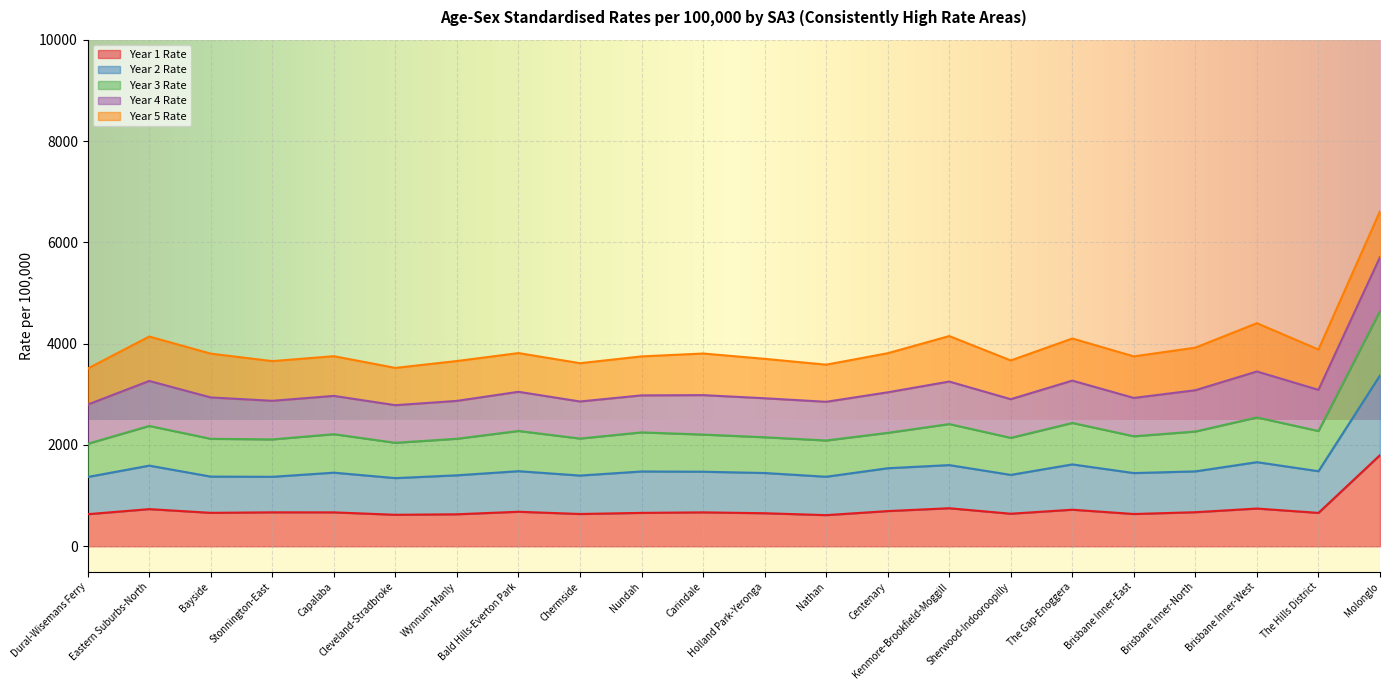

True or false: Year 1 Rate has a value of 659.4 at The Hills District.

True